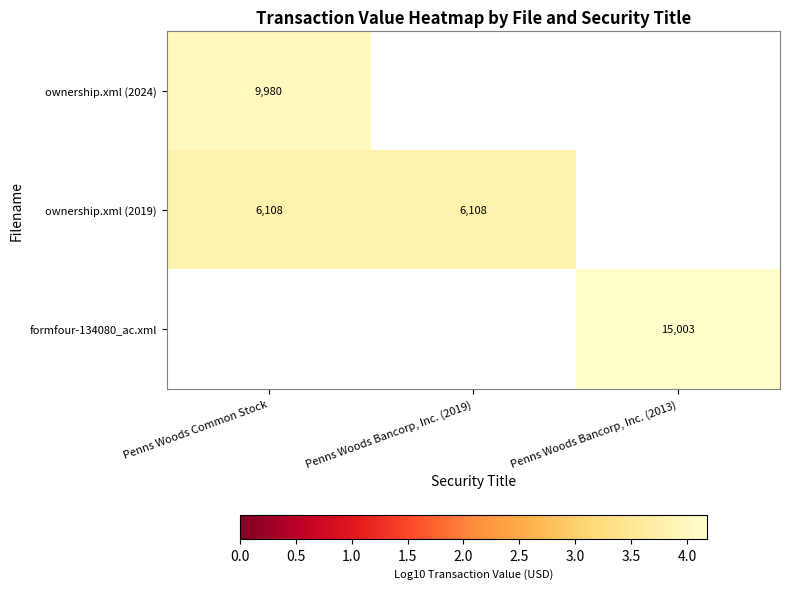

Is it true that ownership.xml (2024) equals 4.0 at Penns Woods Common Stock?

True